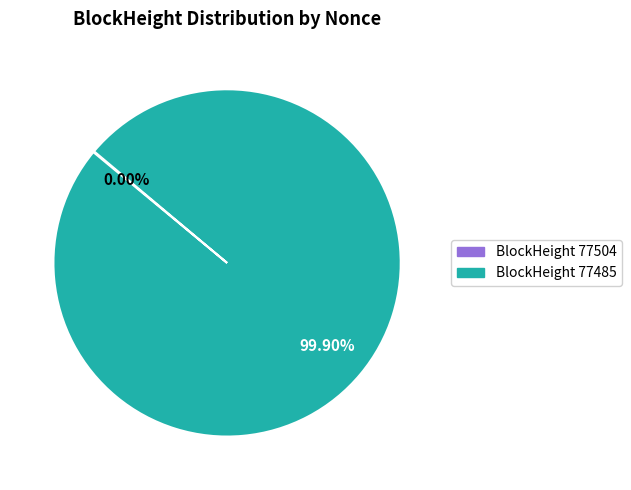

To the nearest percent, what portion does 77485 represent?

100%